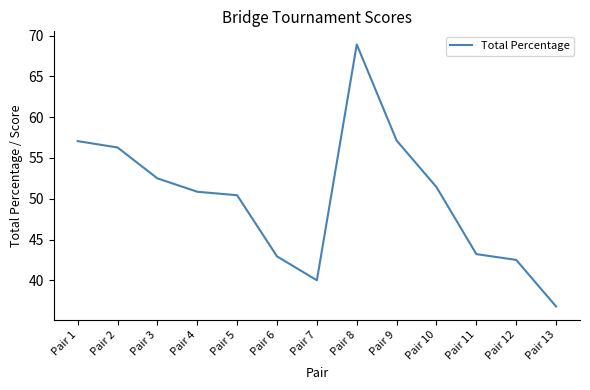

How many categories are shown in the chart?

13